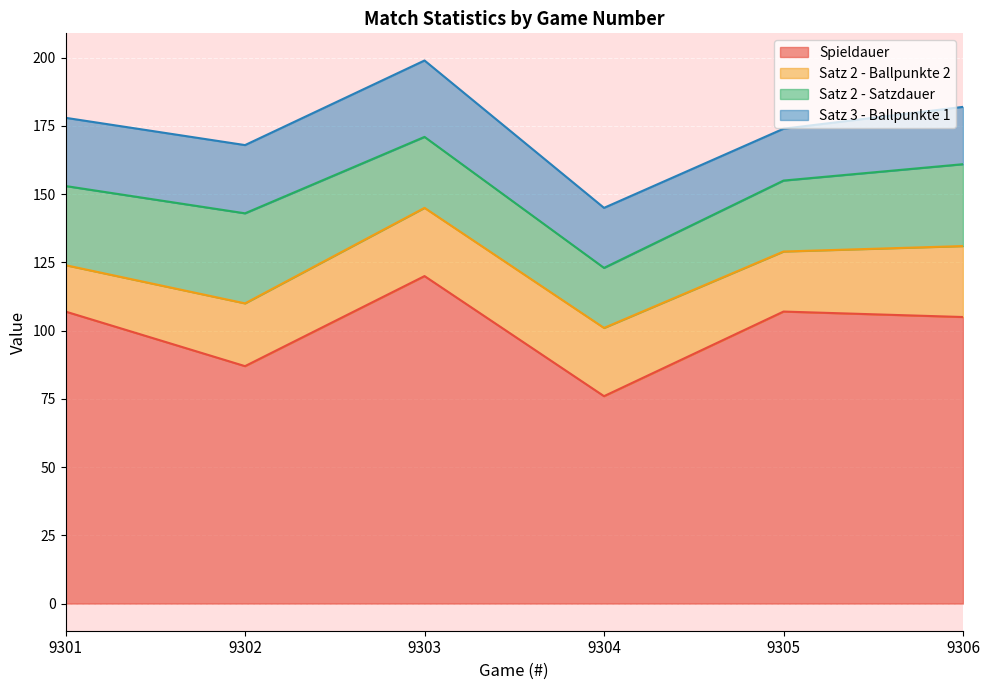

What is the value of the Spieldauer point at the 4th from the left?

76